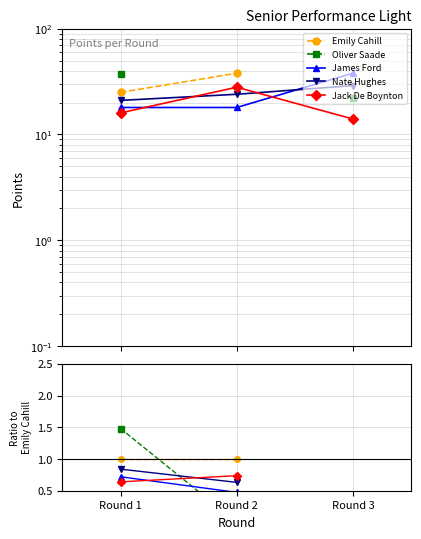

Between Round 2 and Round 3, which is larger?

Round 3